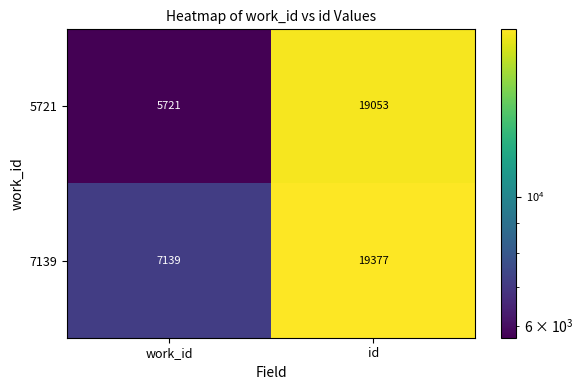

True or false: 5721 has a value of 19053 at id.

True